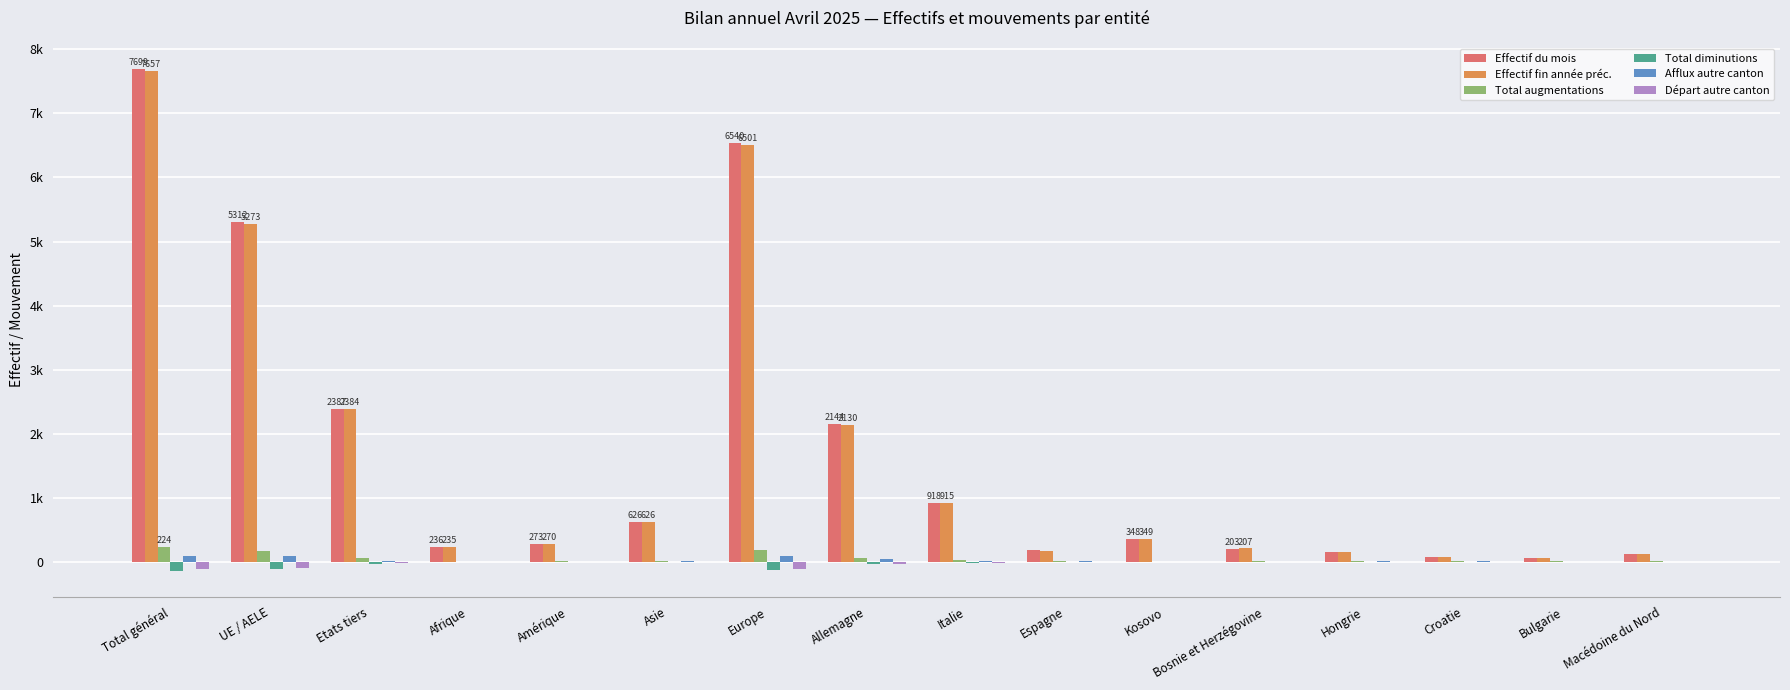

The value of Effectif fin année préc. at Bulgarie is 59. True or false?

True